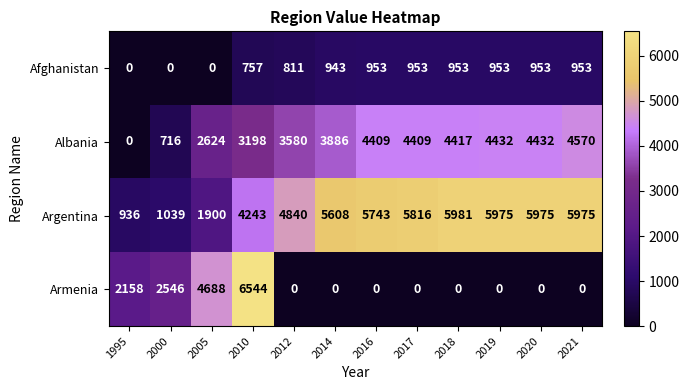

What is the average value of the Afghanistan series?

686